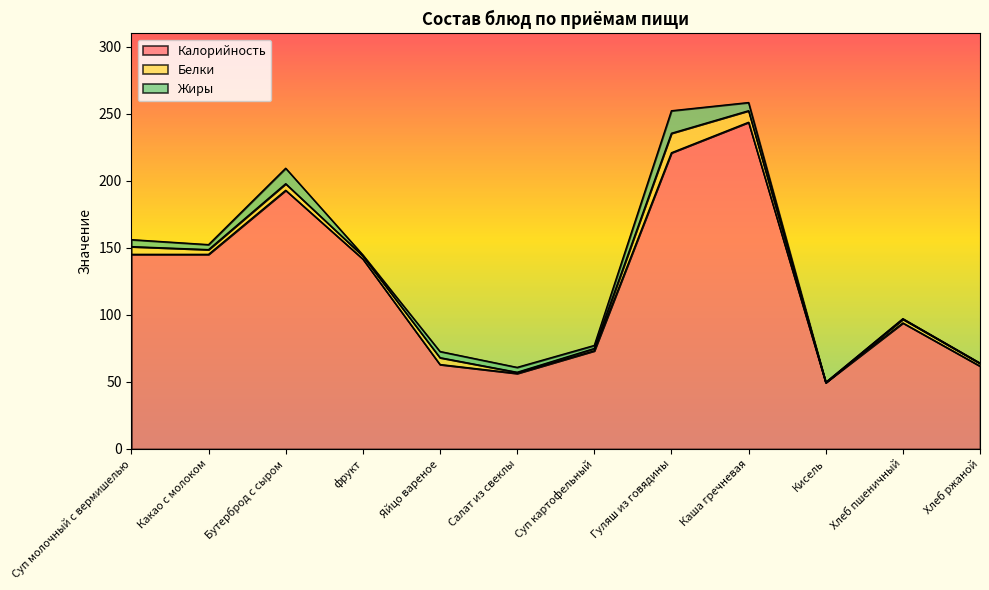

How many lines are shown in the chart?

3